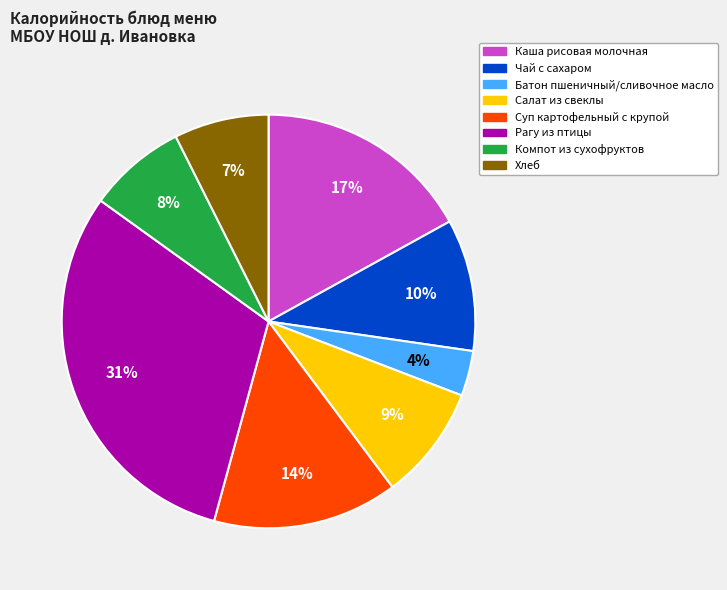

Between Хлеб and Чай с сахаром, which is larger?

Чай с сахаром